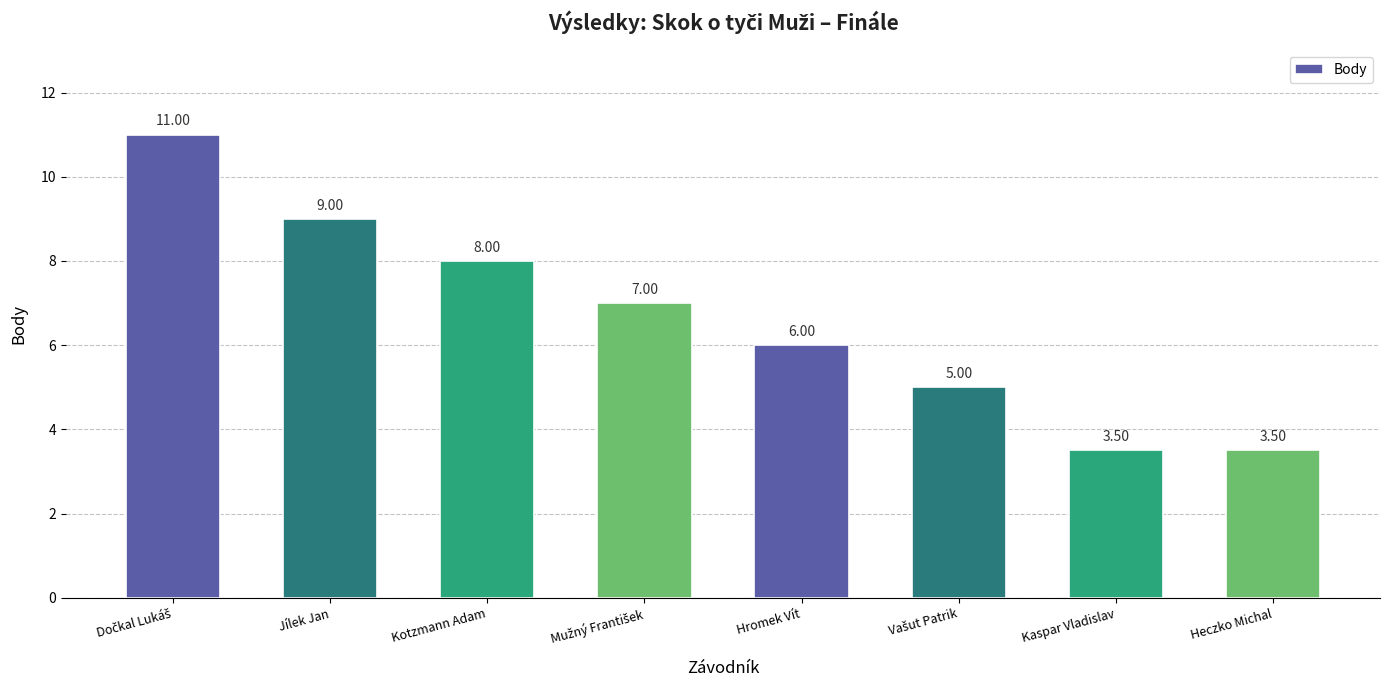

What is the difference between the second highest and minimum values?

5.5